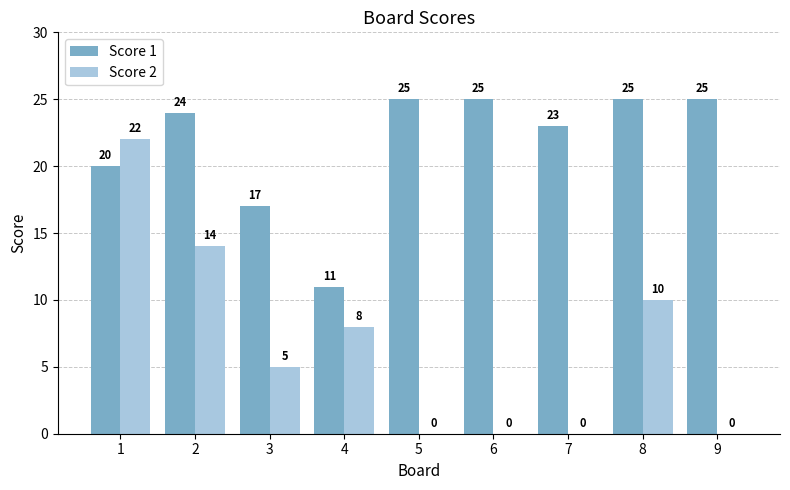

What is the maximum value for Score 1?

25